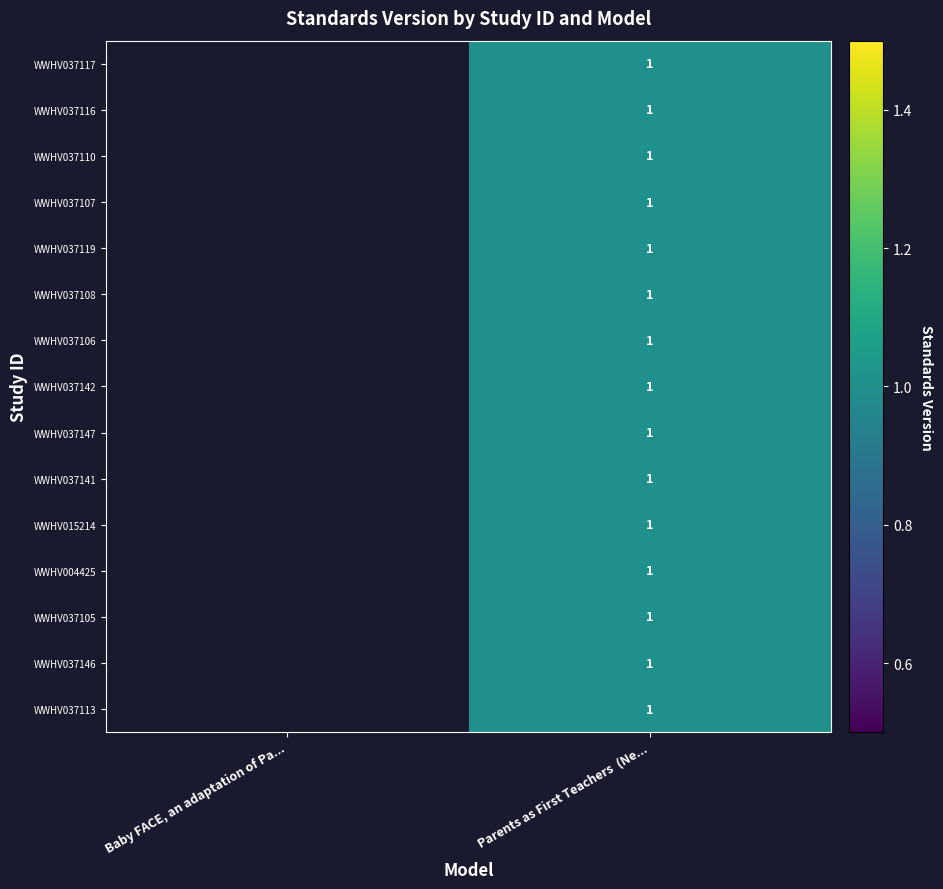

How many values in WWHV037110 are above zero?

1